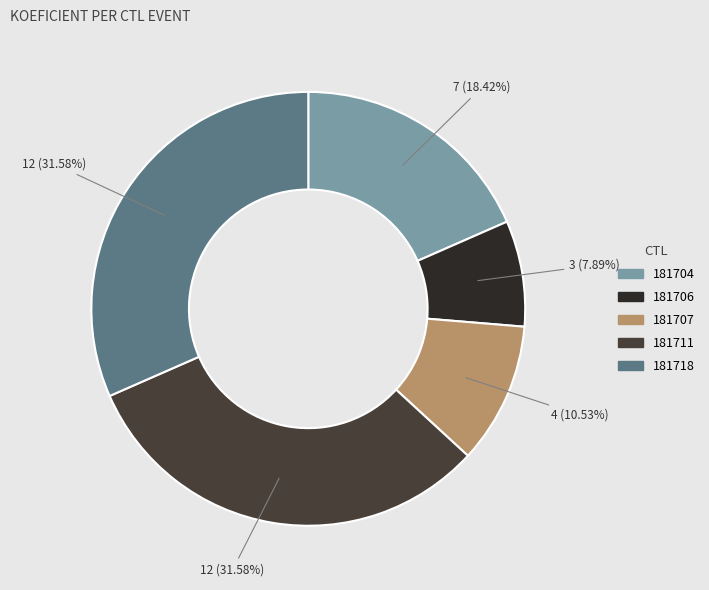

The 181707 slice represents 24% of the pie. True or false?

False